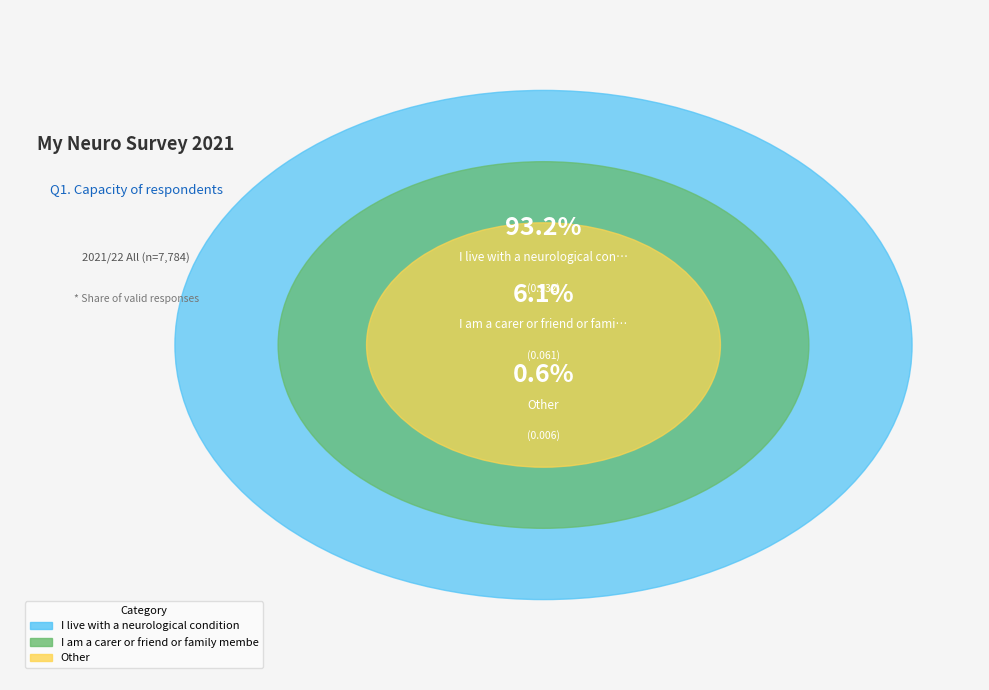

What is the largest slice in the pie chart?

I live with a neurological condition